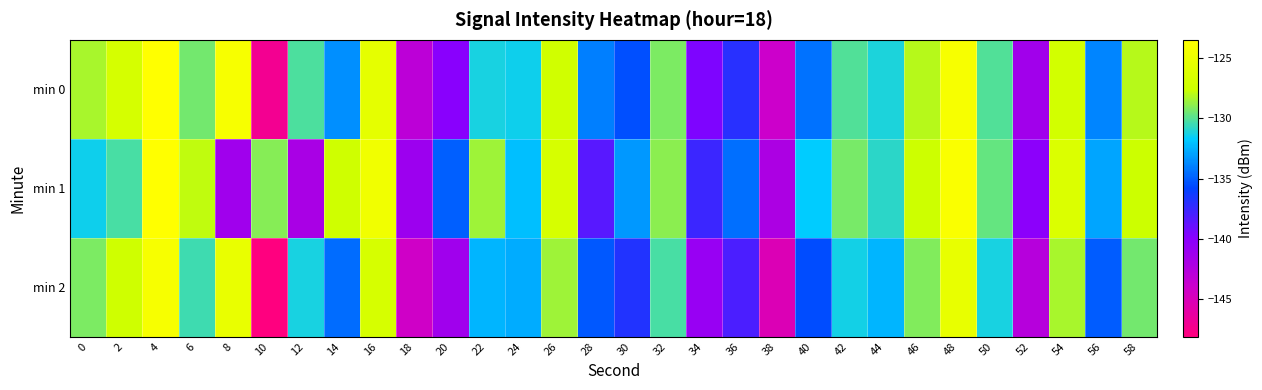

Reading left to right, list all the values displayed in this chart.

min 0: 0=-128.3	2=-126.9	4=-123.5	6=-129.4	8=-124.1	10=-147.1	12=-130.2	14=-133.6	16=-125.6	18=-143.0	20=-140.0	22=-131.3	24=-131.4	26=-127.3	28=-134.0	30=-135.5	32=-129.2	34=-139.6	36=-137.0	38=-144.0	40=-134.4	42=-130.1	44=-131.2	46=-128.0	48=-124.1	50=-130.1	52=-141.5	54=-127.1	56=-133.8	58=-128.0
min 1: 0=-131.5	2=-130.3	4=-123.5	6=-127.8	8=-141.3	10=-129.0	12=-141.9	14=-127.3	16=-124.6	18=-141.1	20=-135.0	22=-128.5	24=-132.1	26=-126.8	28=-138.4	30=-133.2	32=-128.9	34=-137.6	36=-134.5	38=-142.1	40=-131.7	42=-129.3	44=-130.8	46=-127.5	48=-123.9	50=-129.7	52=-140.2	54=-126.4	56=-132.9	58=-127.6
min 2: 0=-129.2	2=-127.4	4=-124.1	6=-130.5	8=-125.3	10=-148.1	12=-131.2	14=-134.6	16=-126.8	18=-144.2	20=-141.3	22=-132.4	24=-132.7	26=-128.5	28=-135.2	30=-136.8	32=-130.3	34=-140.8	36=-138.1	38=-145.2	40=-135.6	42=-131.3	44=-132.4	46=-129.1	48=-125.4	50=-131.2	52=-142.7	54=-128.3	56=-135.1	58=-129.4